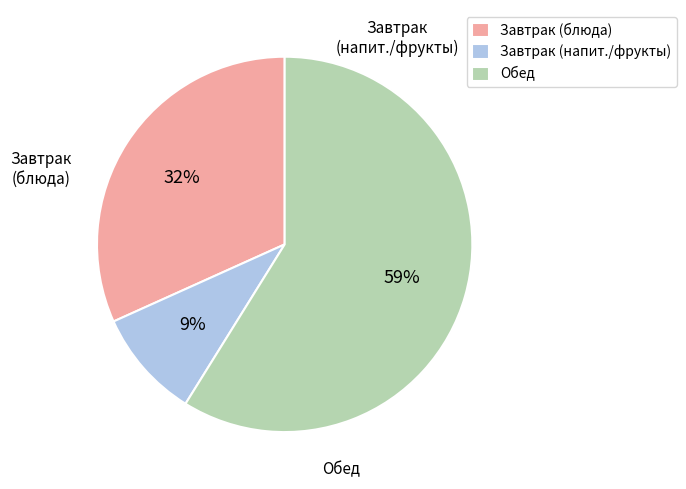

How many segments does this pie chart have?

3